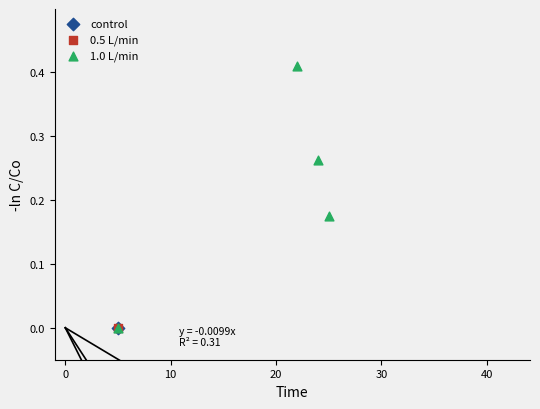

What are all the series names shown in the legend?

control, 0.5 L/min, 1.0 L/min